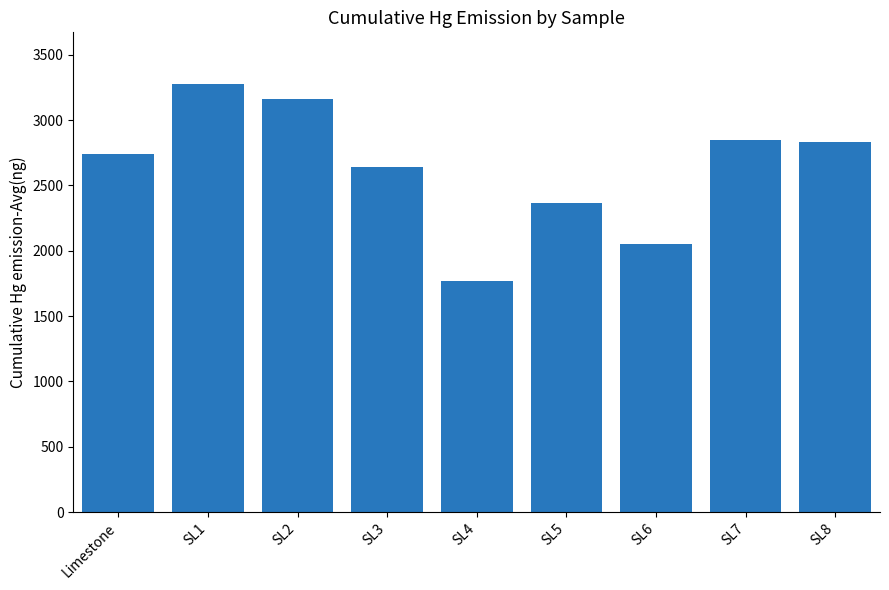

Where does the data first go above 2739?

Limestone